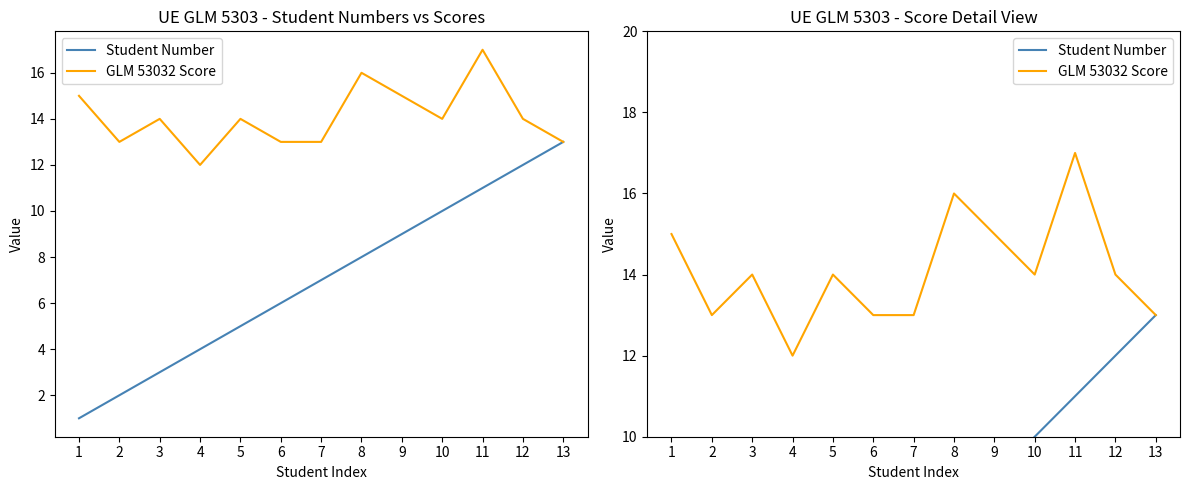

True or false: GLM 53032 Score and Student Number cross at least once.

False